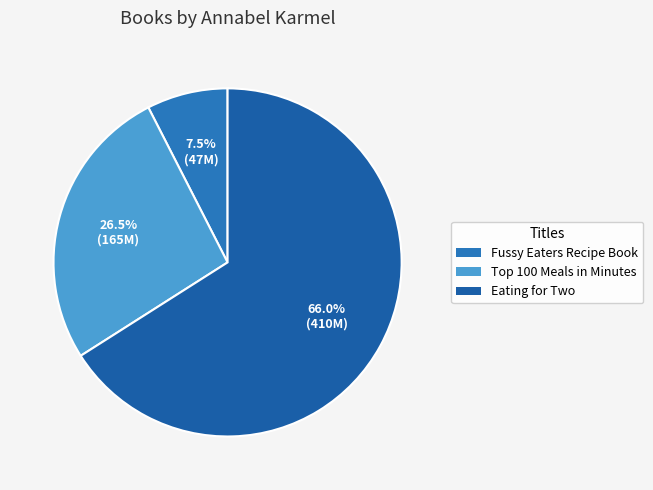

To the nearest percent, what portion does Fussy Eaters Recipe Book represent?

8%